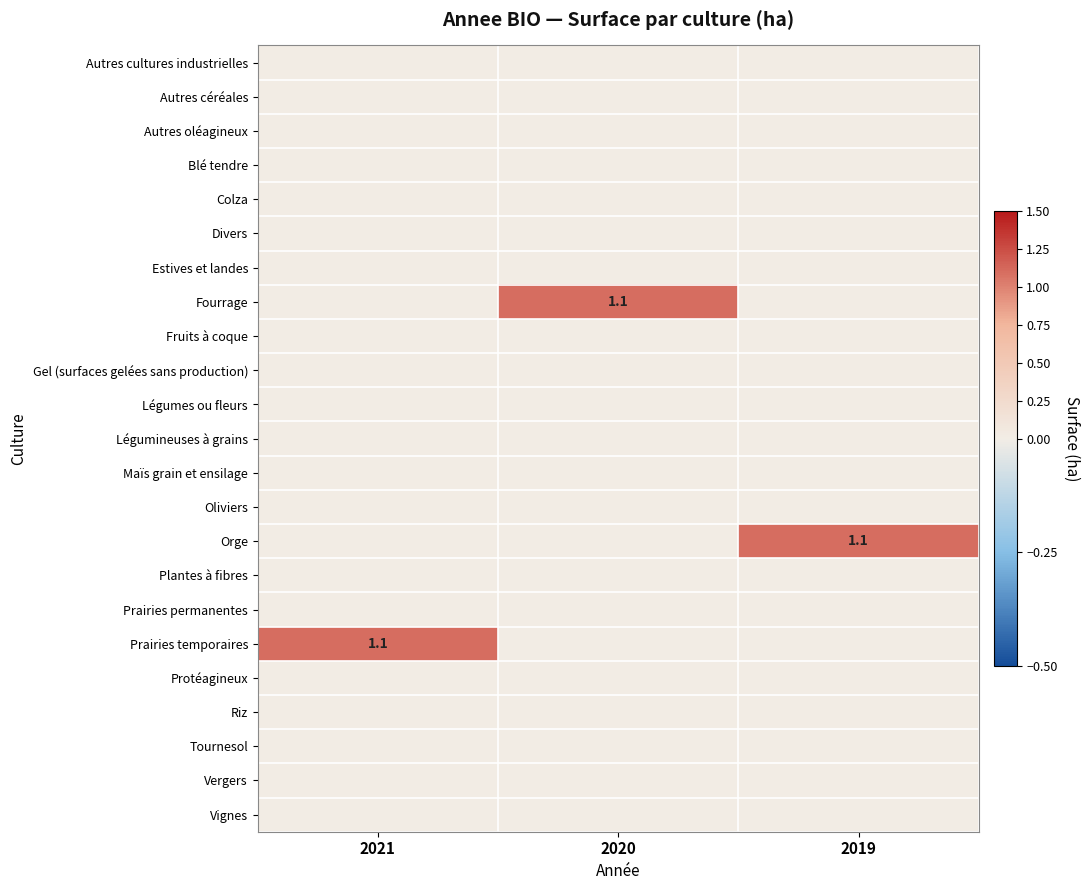

The value of Prairies permanentes at 2019 is 0.0. True or false?

True